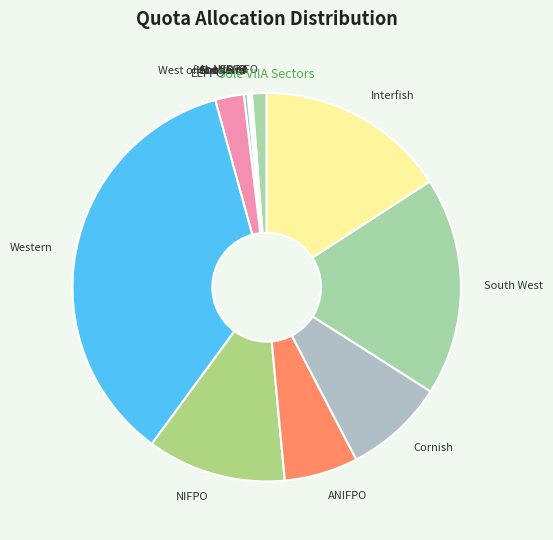

The ANIFPO slice represents 1% of the pie. True or false?

False